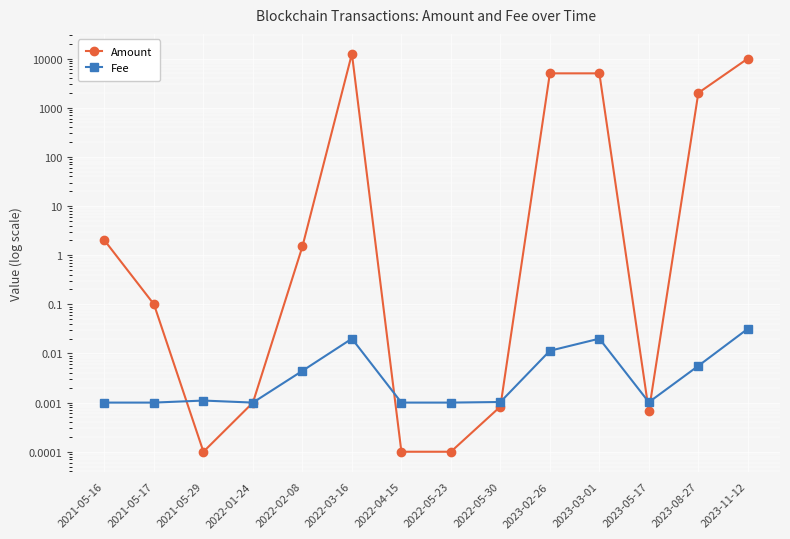

How many series are shown in this chart?

2